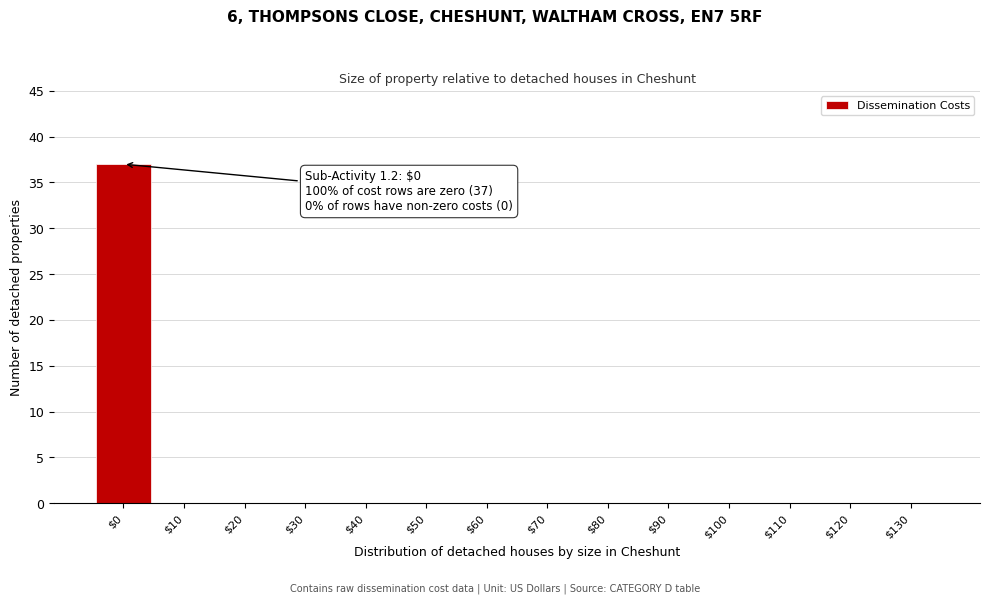

The value at $70 is 0. True or false?

True